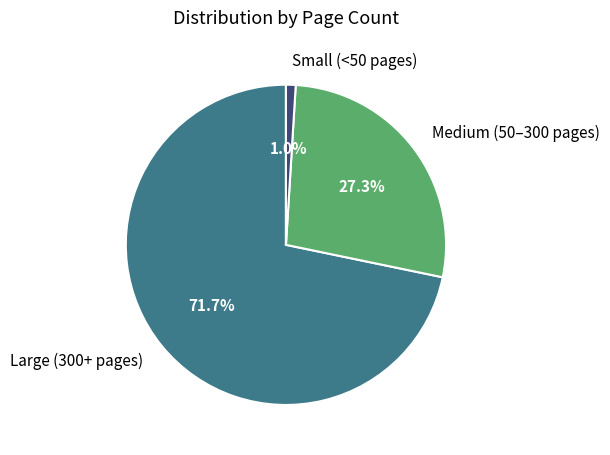

Which has a higher value, Large (300+ pages) or Small (<50 pages)?

Large (300+ pages)